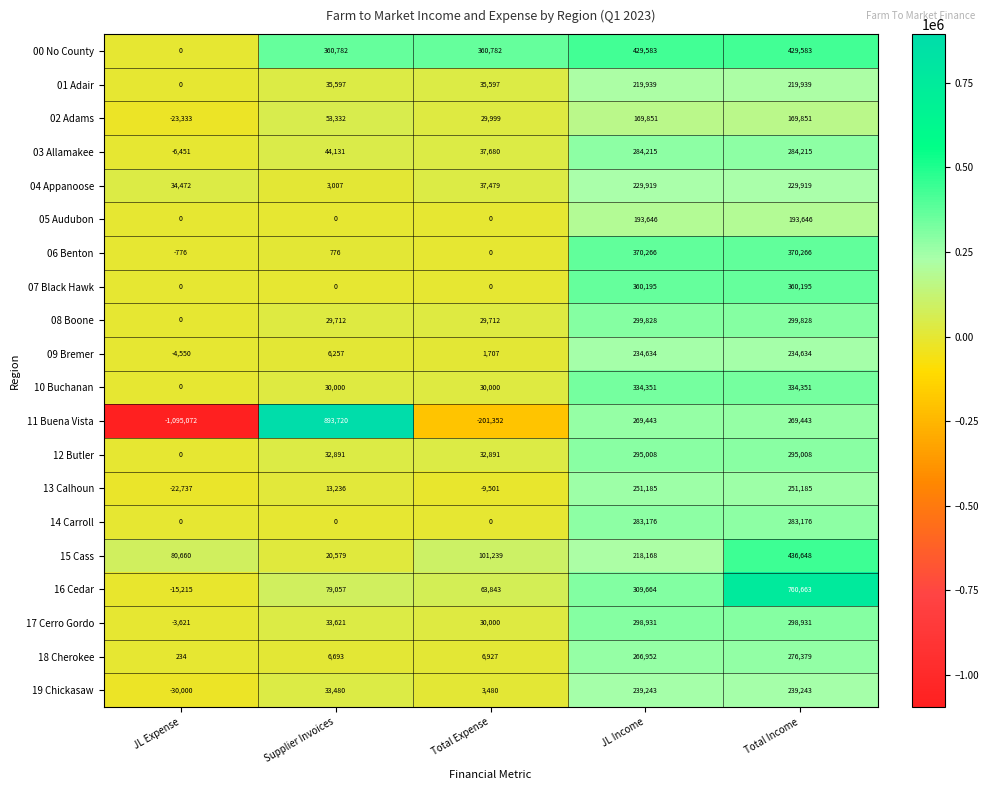

What is the total value across all series at JL Income?

5558197